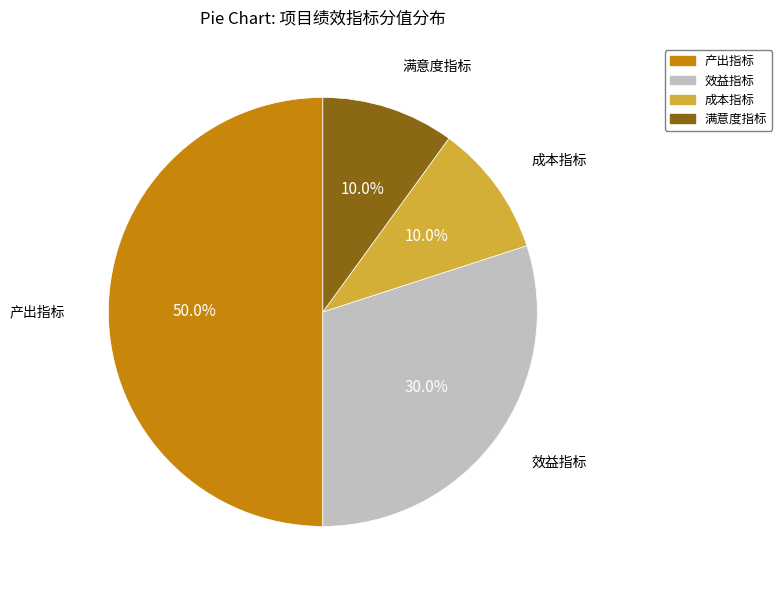

How many slices are in this pie chart?

4